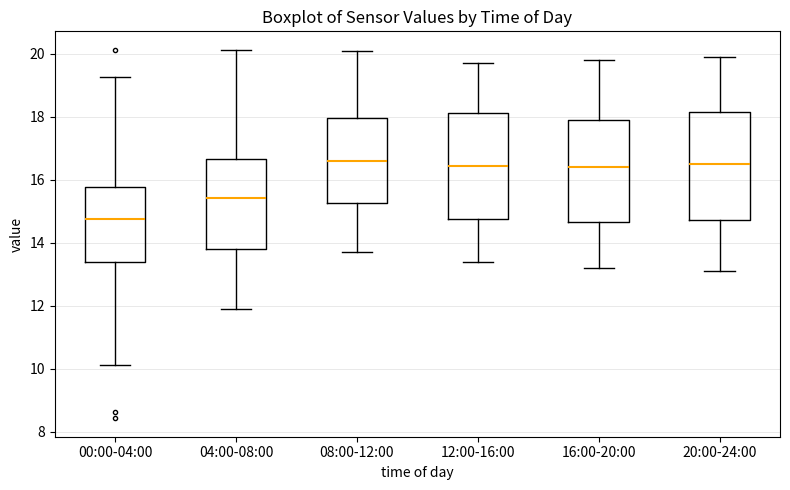

Reading left to right, read every box against the y-axis: the position of its median line, the range the box covers, and the ends of its whiskers. The values are not printed on the chart, so give them approximately, as read against the axis.

00:00-04:00: median 14.8, box 13.4 to 15.8, whiskers 10.2 to 19.2
04:00-08:00: median 15.4, box 13.8 to 16.6, whiskers 12.0 to 20.2
08:00-12:00: median 16.6, box 15.2 to 18.0, whiskers 13.8 to 20.2
12:00-16:00: median 16.4, box 14.8 to 18.2, whiskers 13.4 to 19.8
16:00-20:00: median 16.4, box 14.6 to 18.0, whiskers 13.2 to 19.8
20:00-24:00: median 16.6, box 14.8 to 18.2, whiskers 13.2 to 20.0